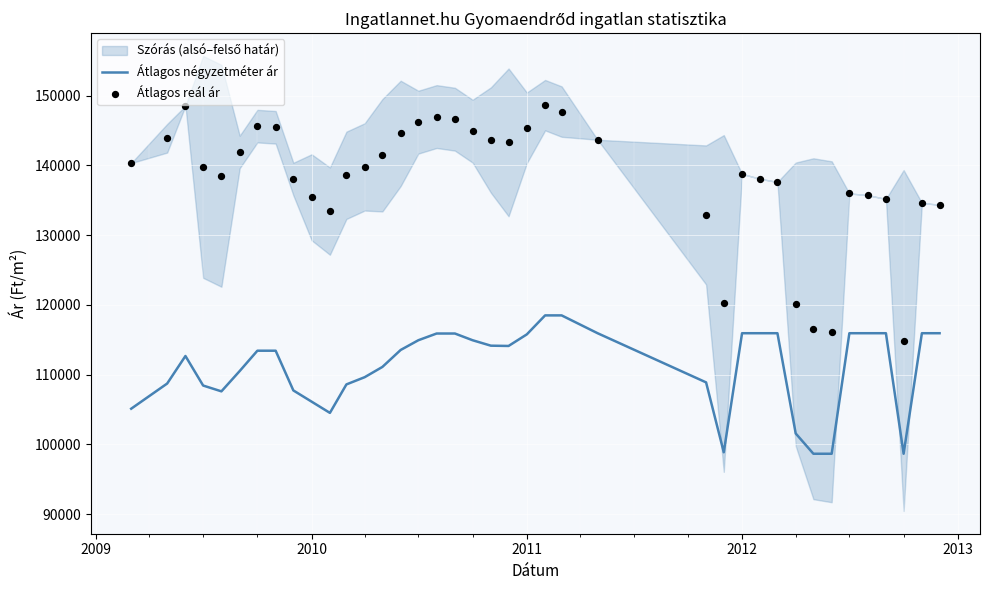

At how many categories does at least one series exceed 108825?

39